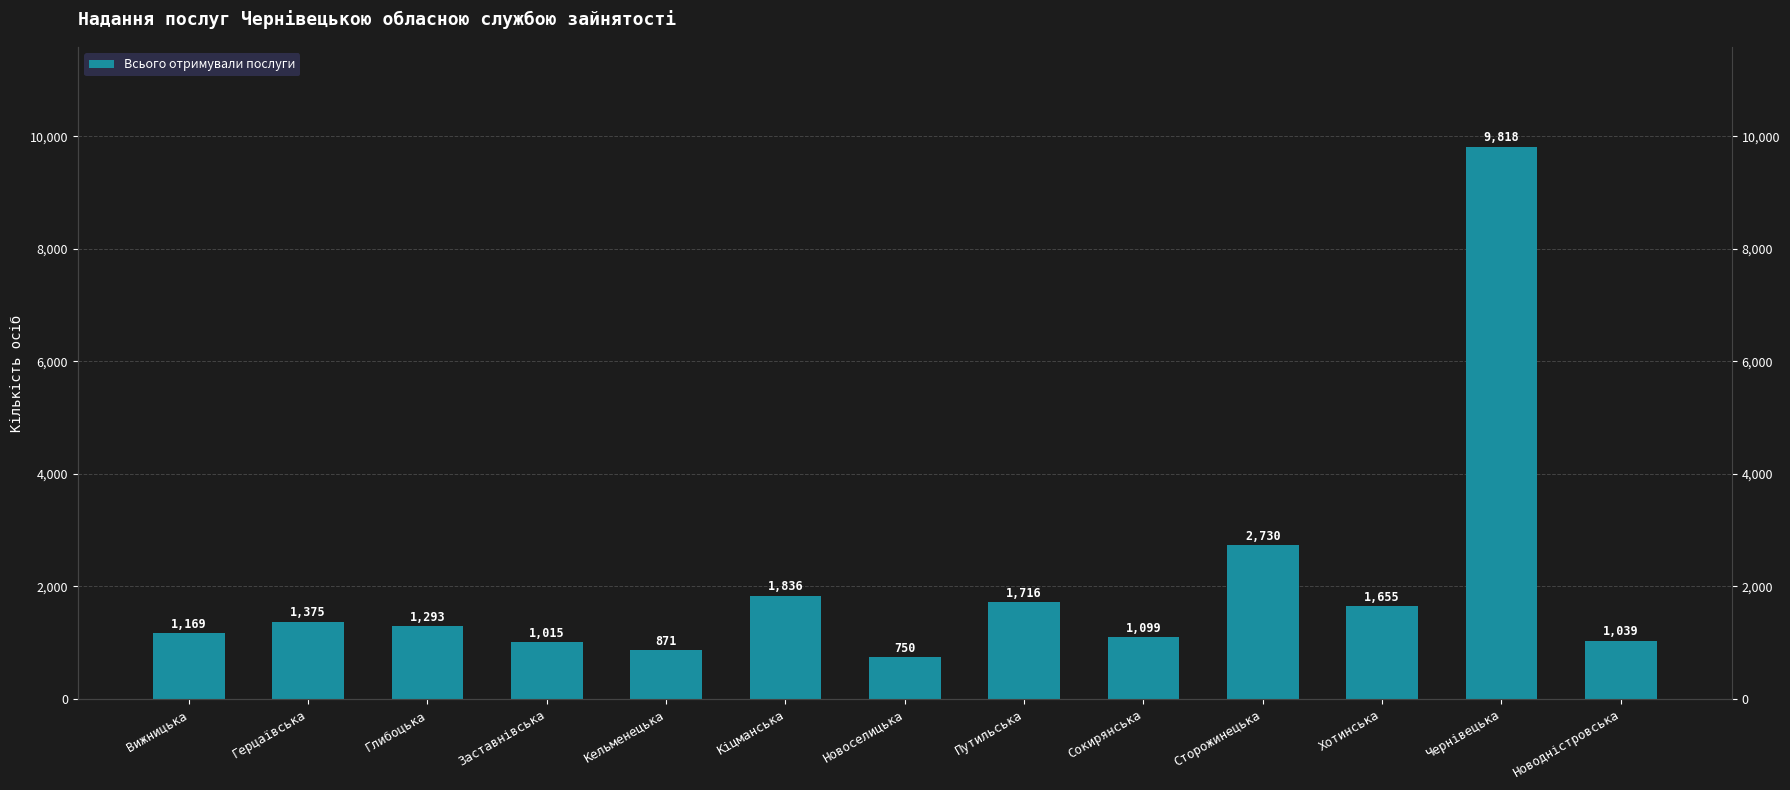

Reading left to right, transcribe all the data shown in this chart.

Вижницька=1169	Герцаївська=1375	Глибоцька=1293	Заставнівська=1015	Кельменецька=871	Кіцманська=1836	Новоселицька=750	Путильська=1716	Сокирянська=1099	Сторожинецька=2730	Хотинська=1655	Чернівецька=9818	Новодністровська=1039